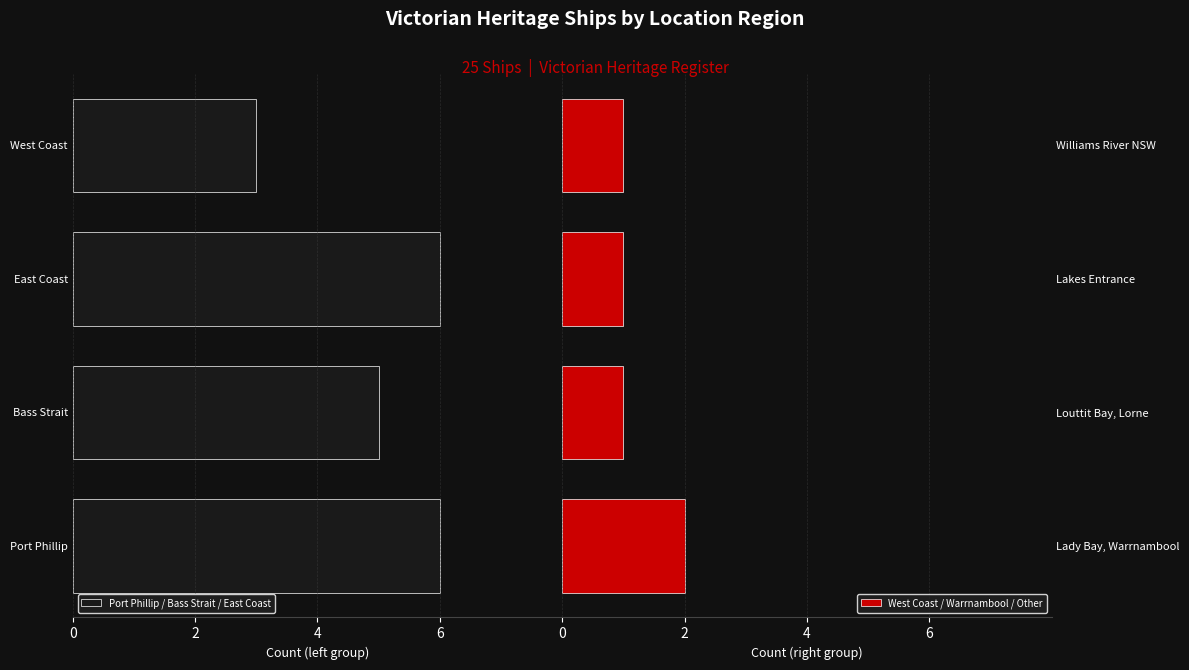

Is it true that West Coast / Warrnambool / Other equals 1 at Williams River NSW?

True